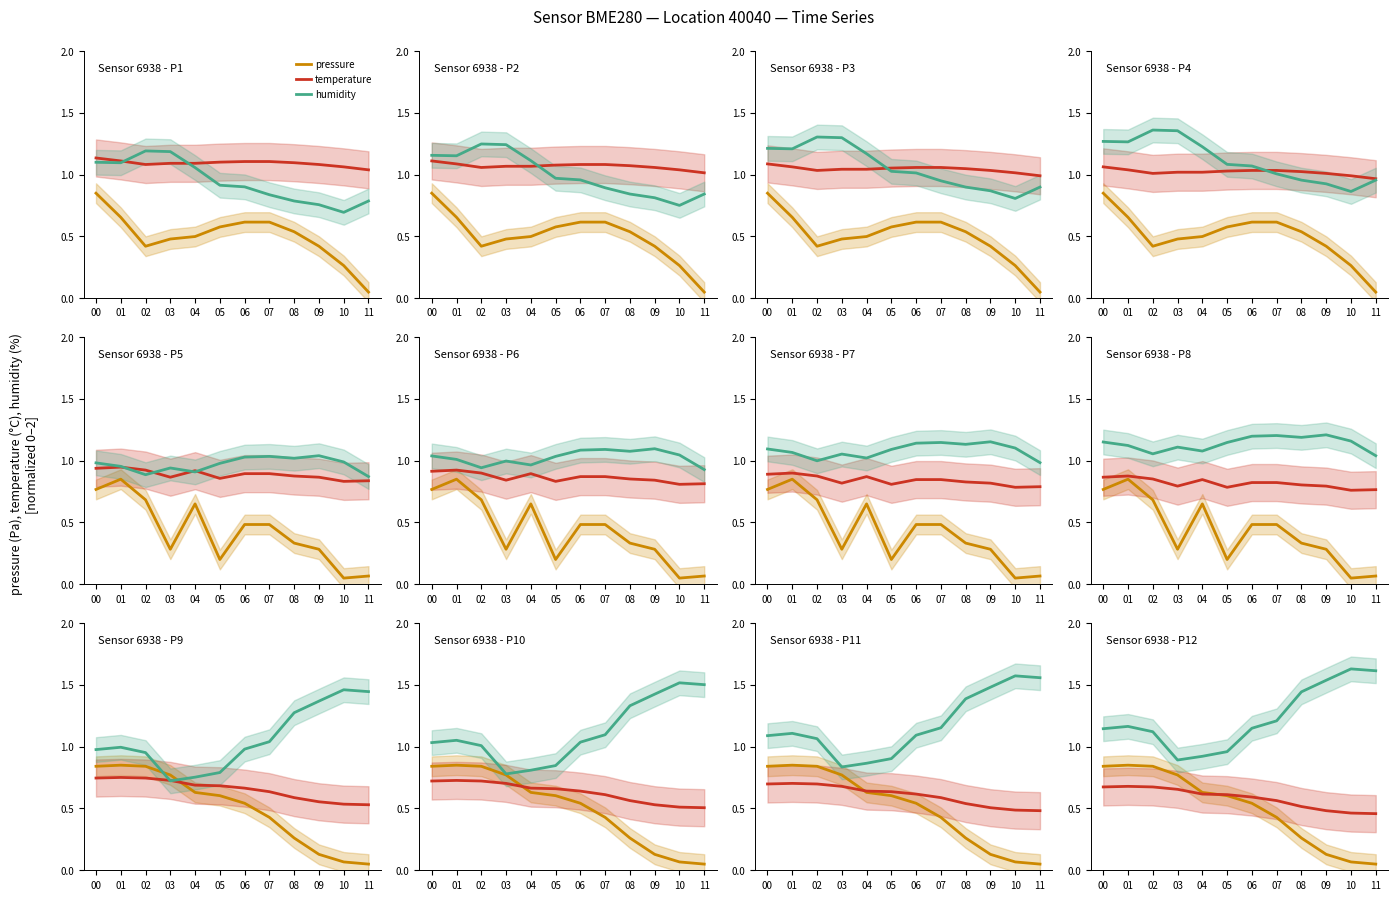

Is it true that humidity equals 2.0 at 00?

False